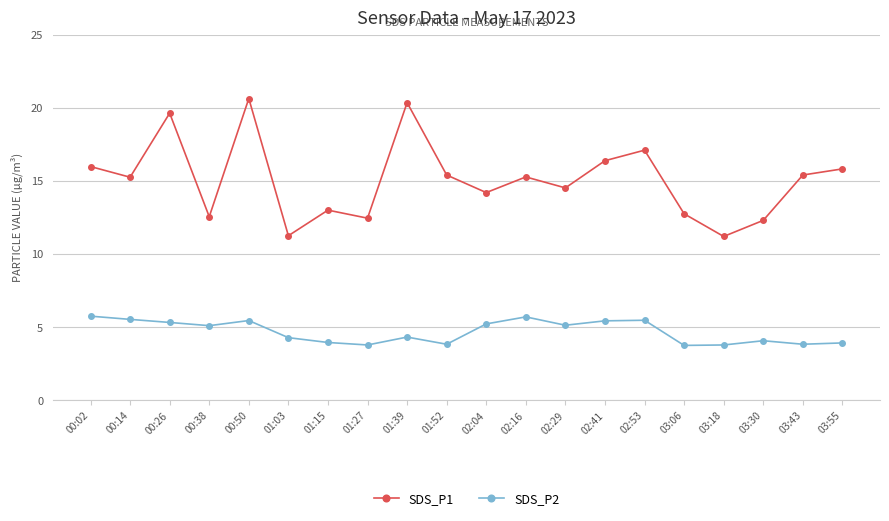

What are all the series names shown in the legend?

SDS_P1, SDS_P2